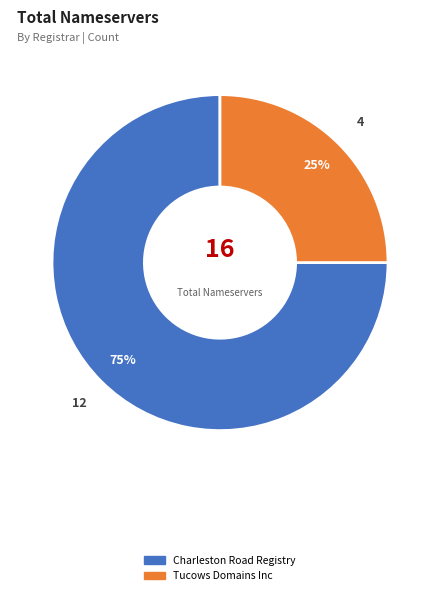

Which category accounts for the majority?

Charleston Road Registry